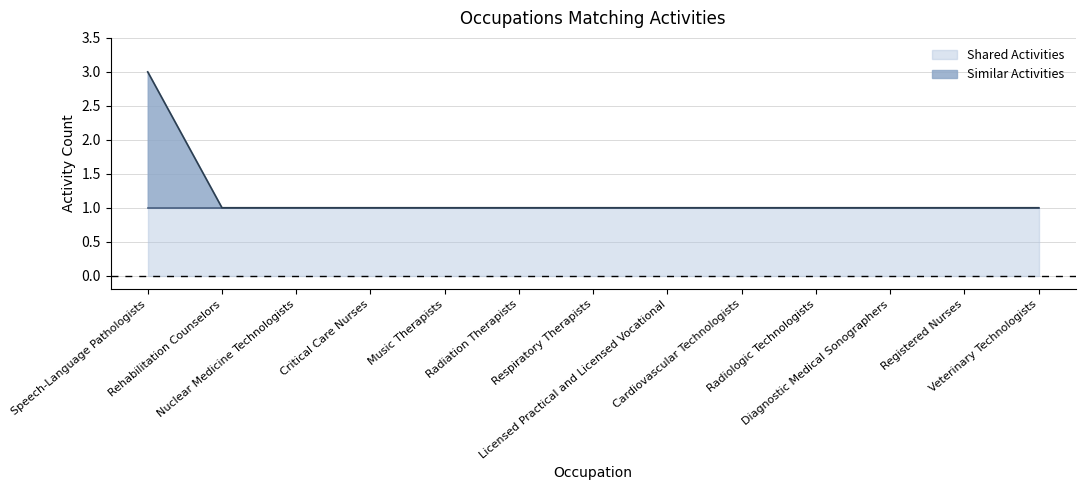

True or false: there are more than 2 points higher than both neighbors.

False